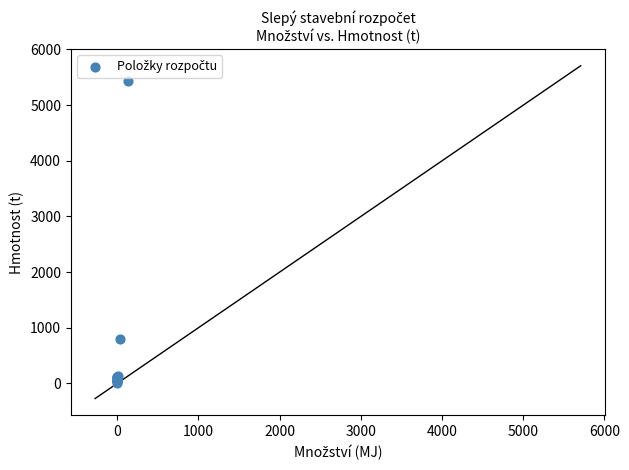

What Y value in the scatter plot is closest to 2725?

792.0